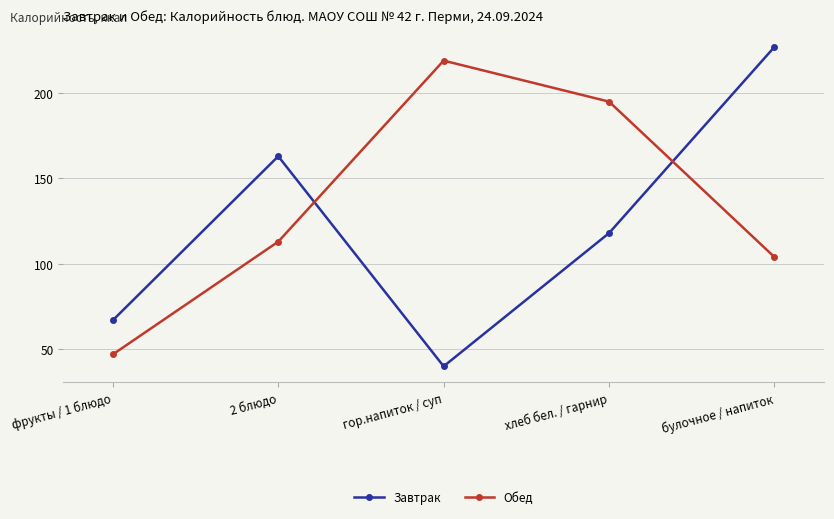

What is the sum of the Обед values at 2 блюдо and гор.напиток / суп?

332